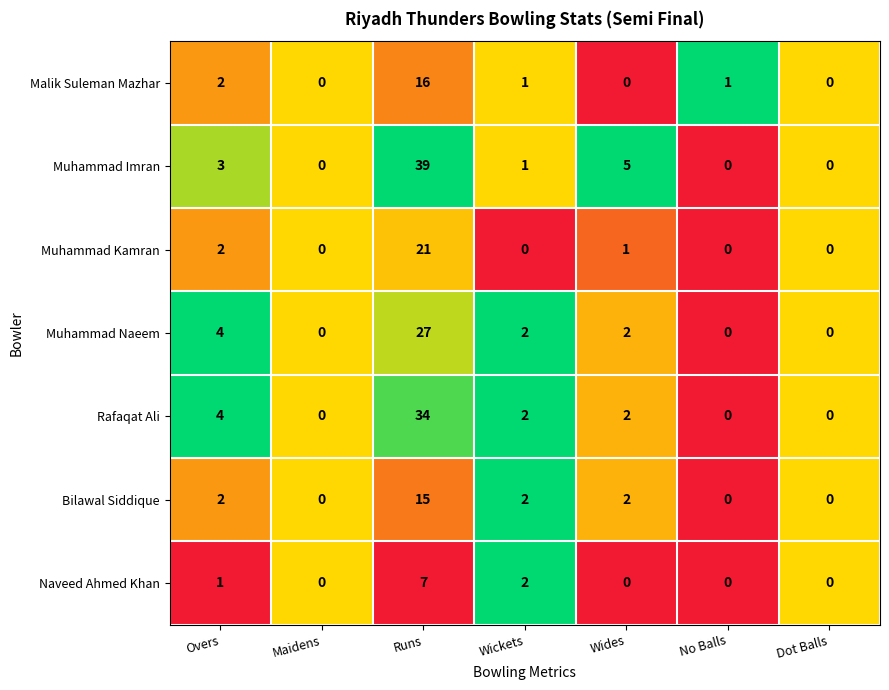

True or false: Rafaqat Ali has a value of 7 at Overs.

False